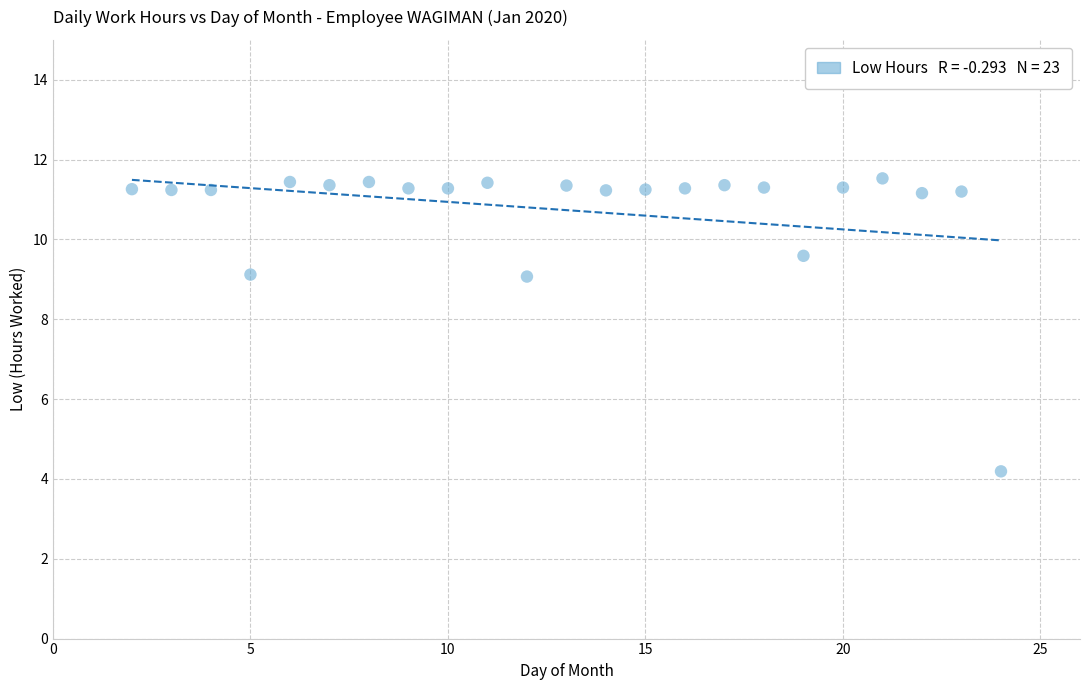

What is the range of X values (max minus min)?

22.0